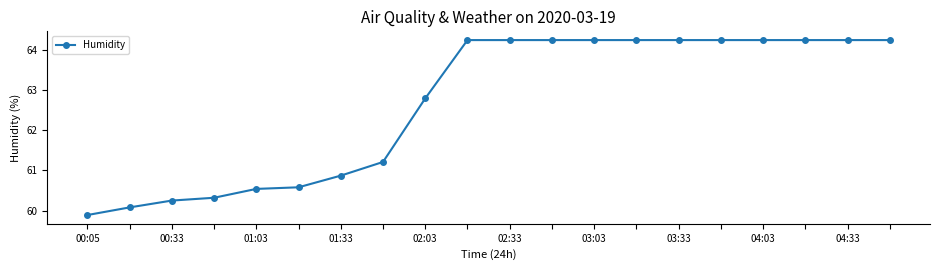

What is the minimum value shown in the chart?

59.9